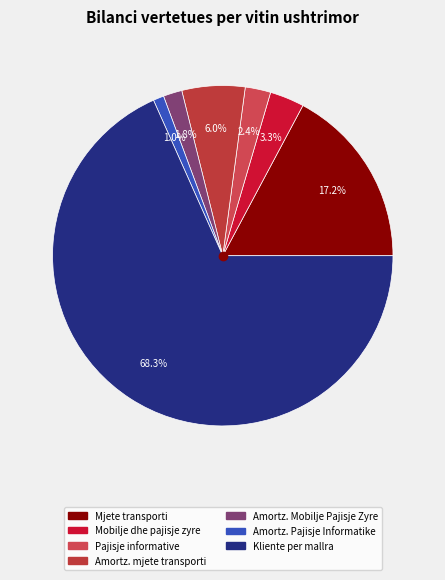

Which category has the smallest portion of the pie?

Amortz. Pajisje Informatike